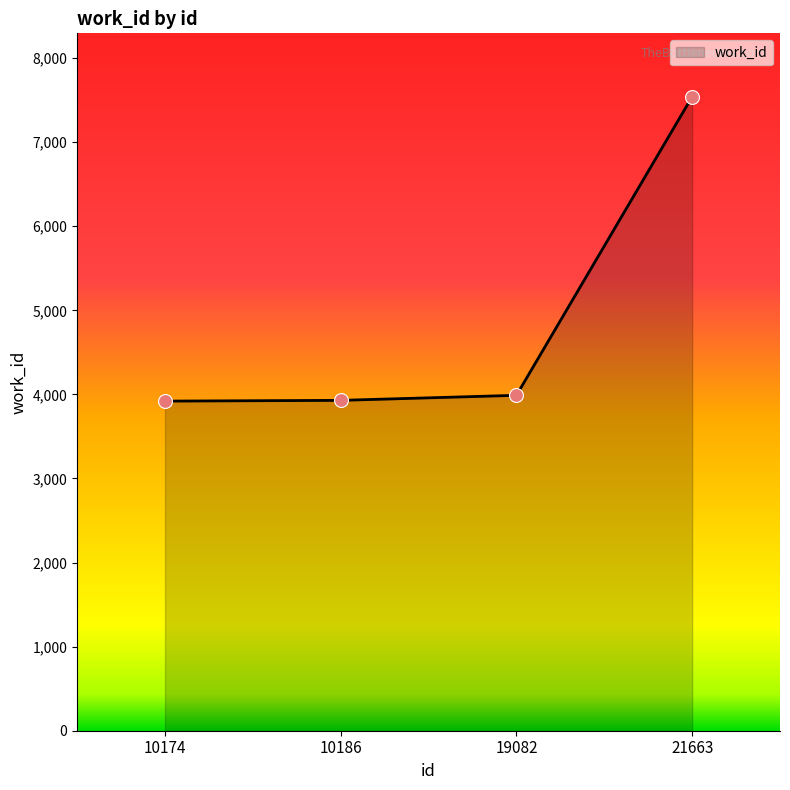

What is the change in value from 19082 to 21663?

+3551